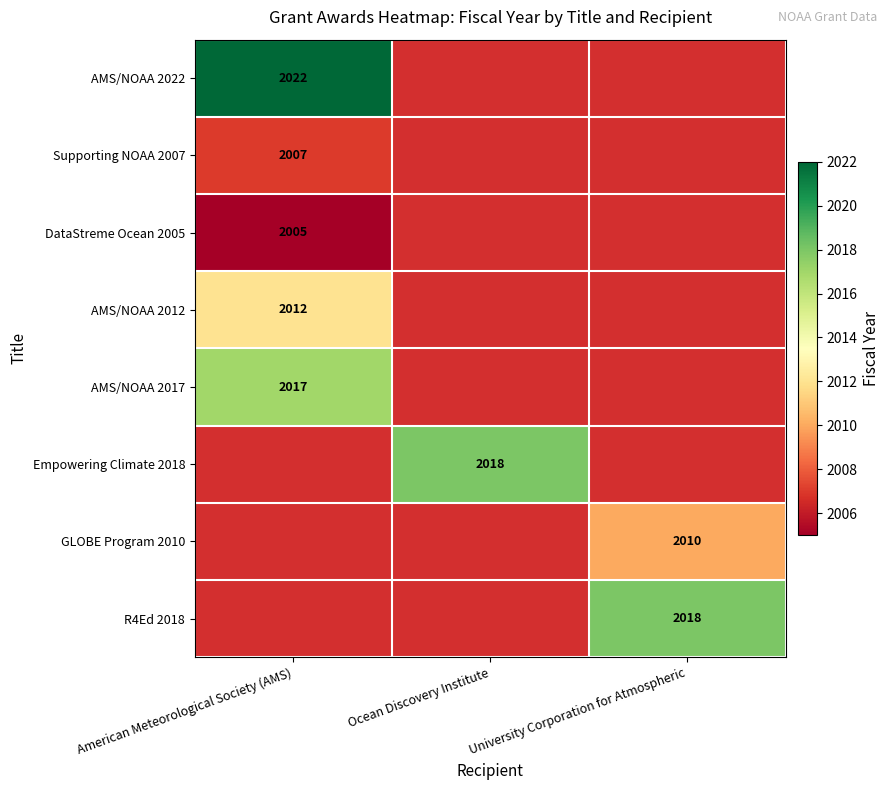

True or false: R4Ed 2018 has a value of 791 at Ocean Discovery Institute.

False